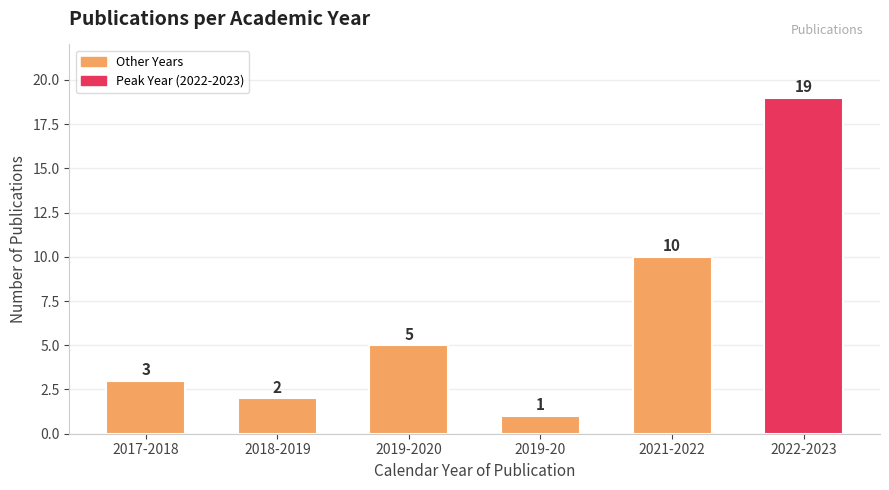

Is it true that the value at 2018-2019 is 1?

False